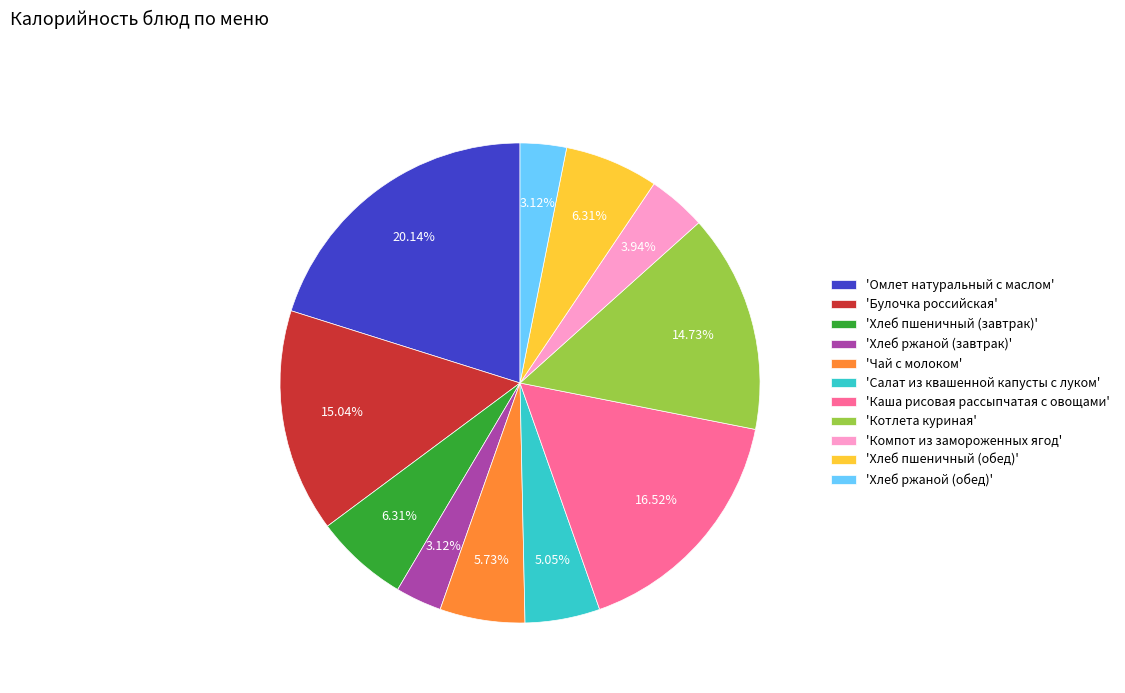

To the nearest percent, what is the average slice percentage?

9%